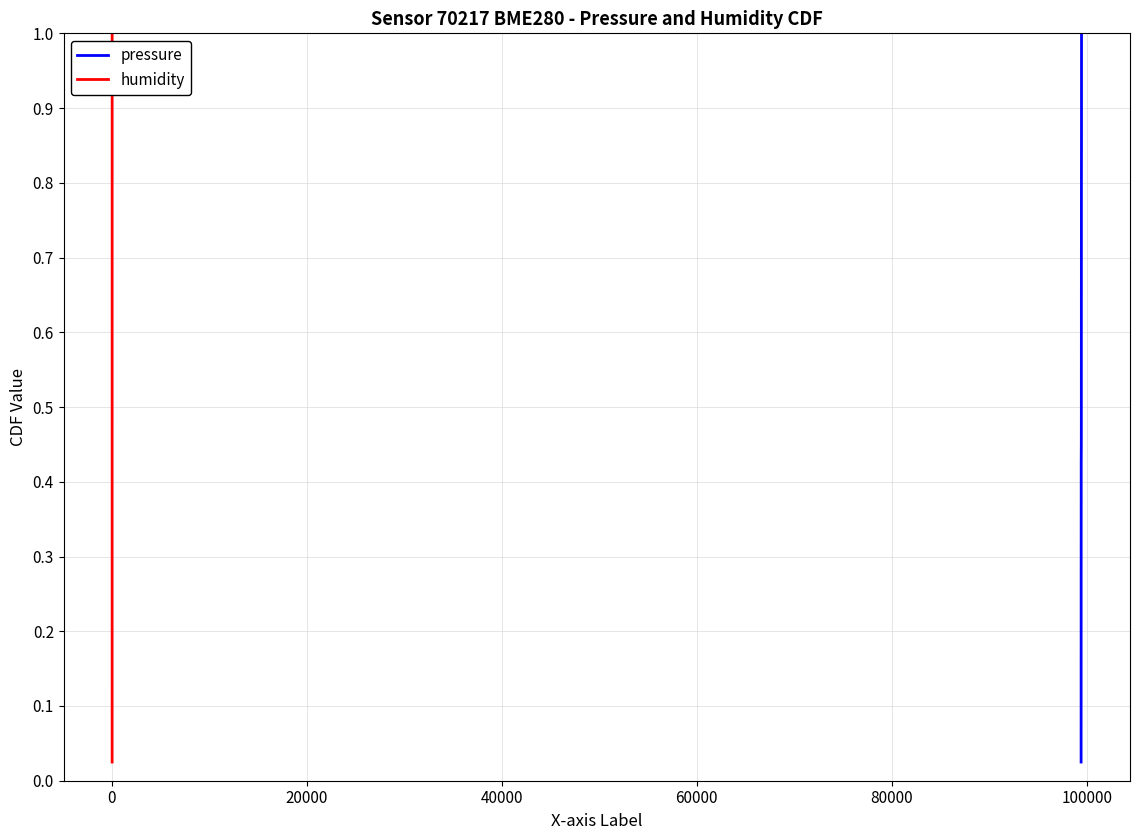

What is the difference between the second highest and second lowest values in the humidity series?

0.9